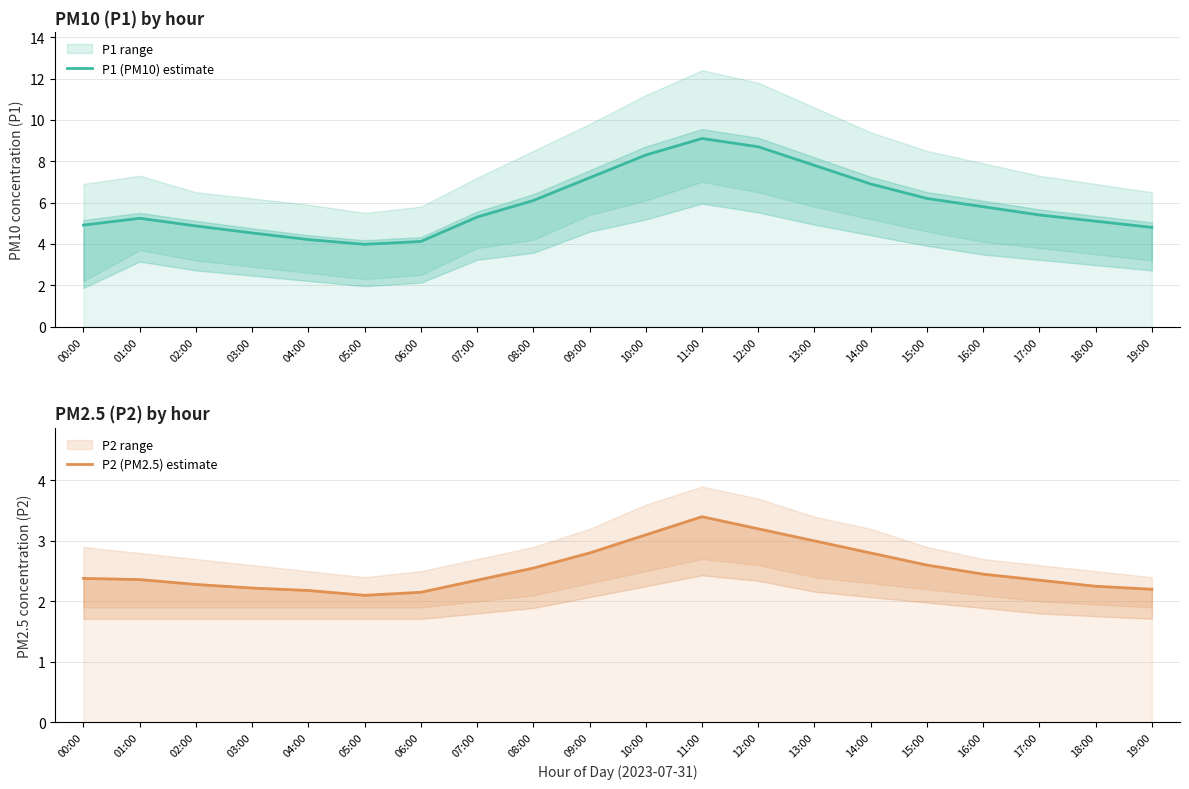

How many data points in P1 (PM10) estimate are above 5?

13